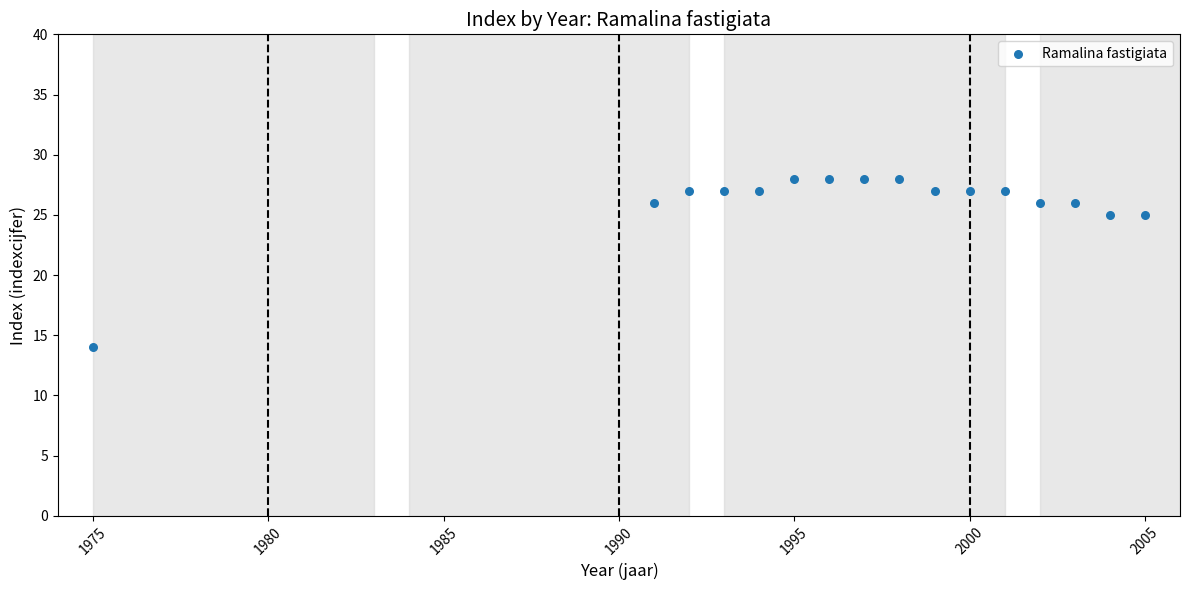

What is the range of Y values (max minus min)?

14